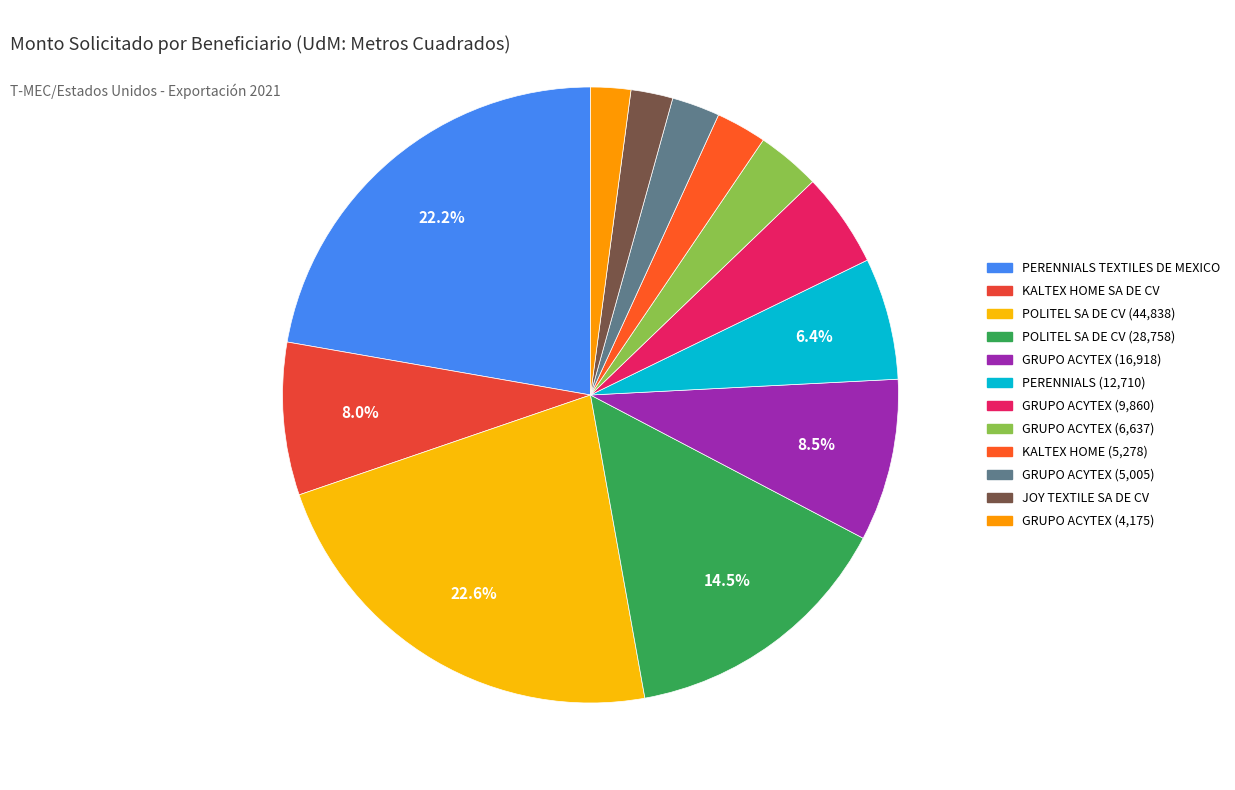

How many slices are in this pie chart?

12